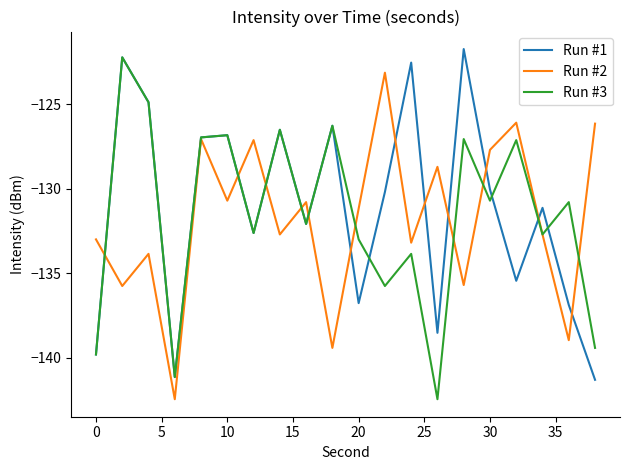

What is the lowest value of the Run #3 series?

-142.5